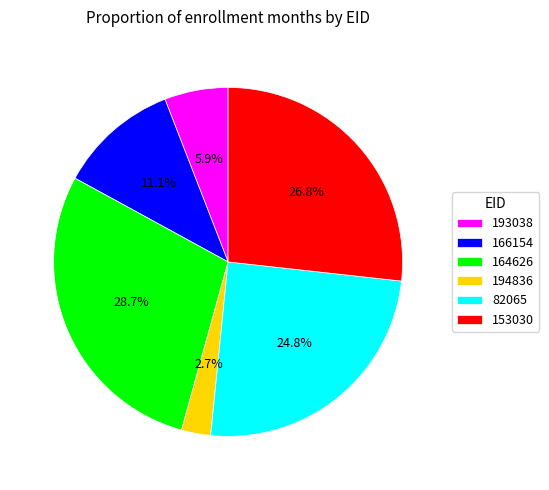

Approximately how many times larger is the value at 193038 compared to 166154?

0.5